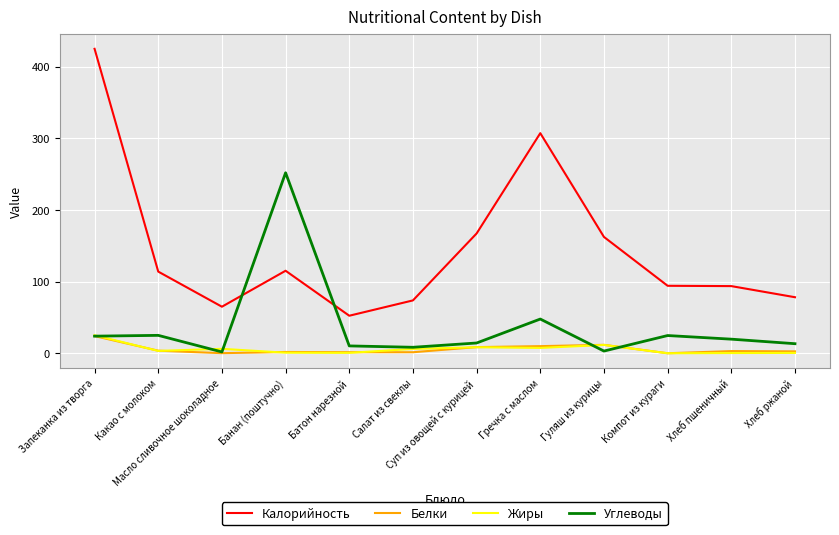

At which label does Калорийность reach its peak?

Запеканка из творга